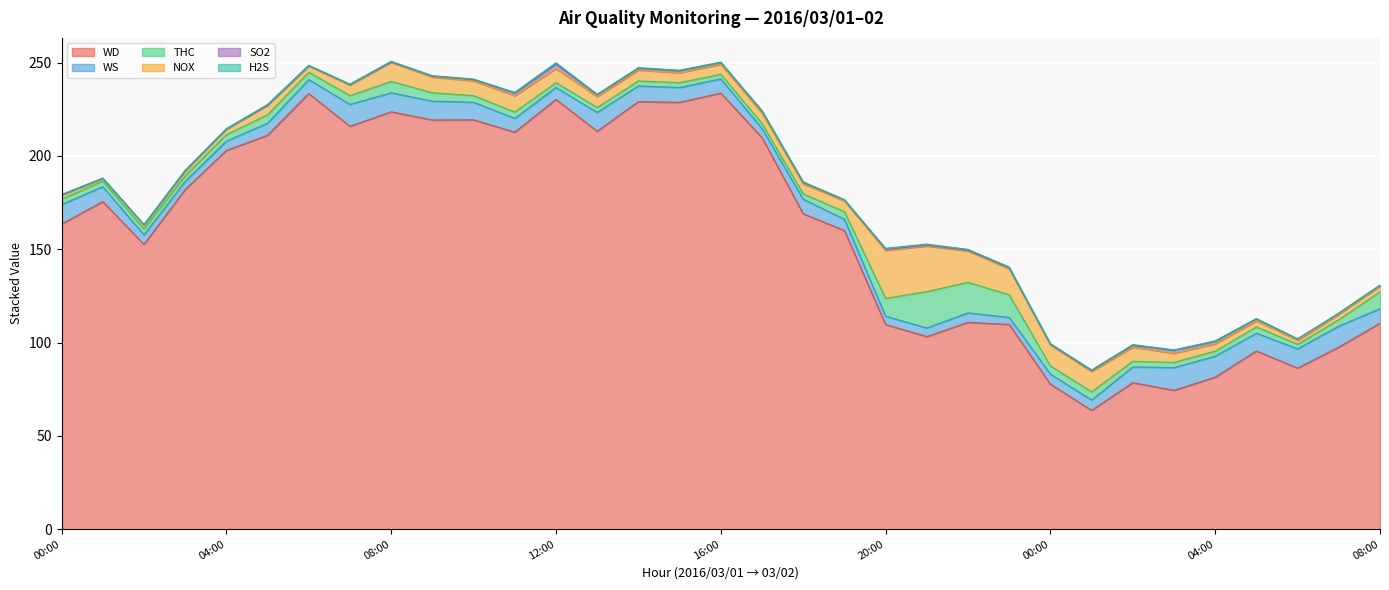

What is the maximum value shown in the chart?

233.6